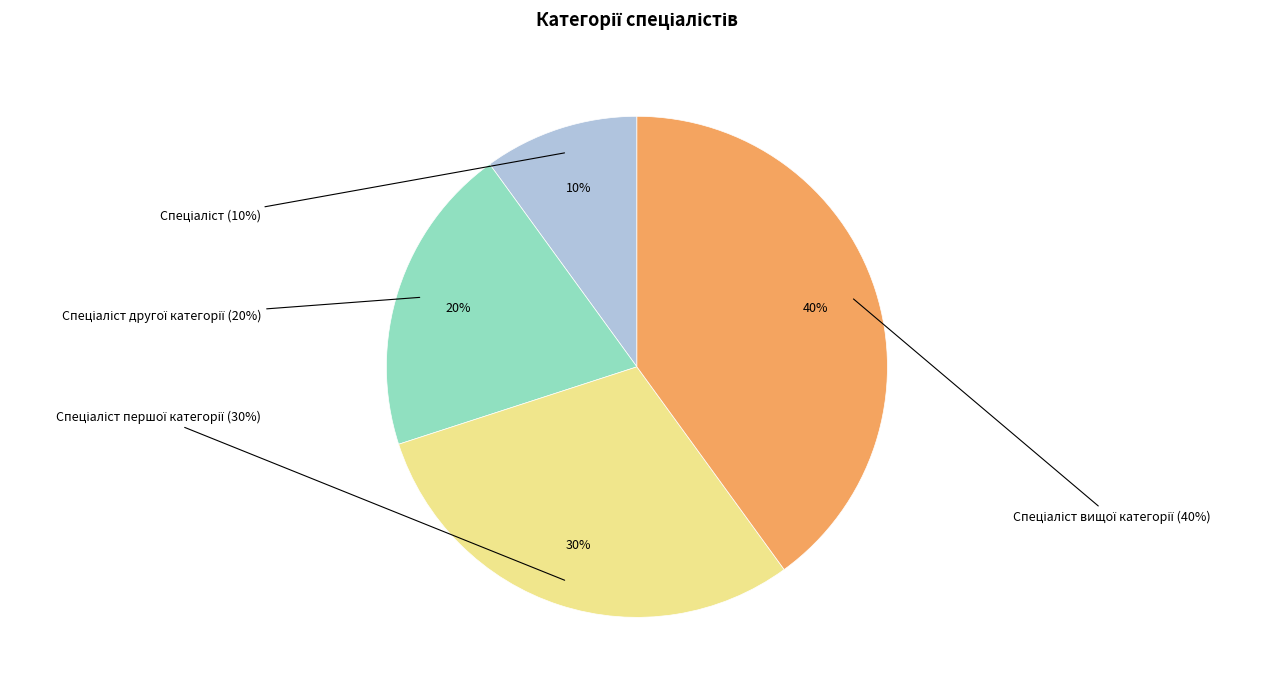

The Спеціаліст другої категорії slice represents 10% of the pie. True or false?

False